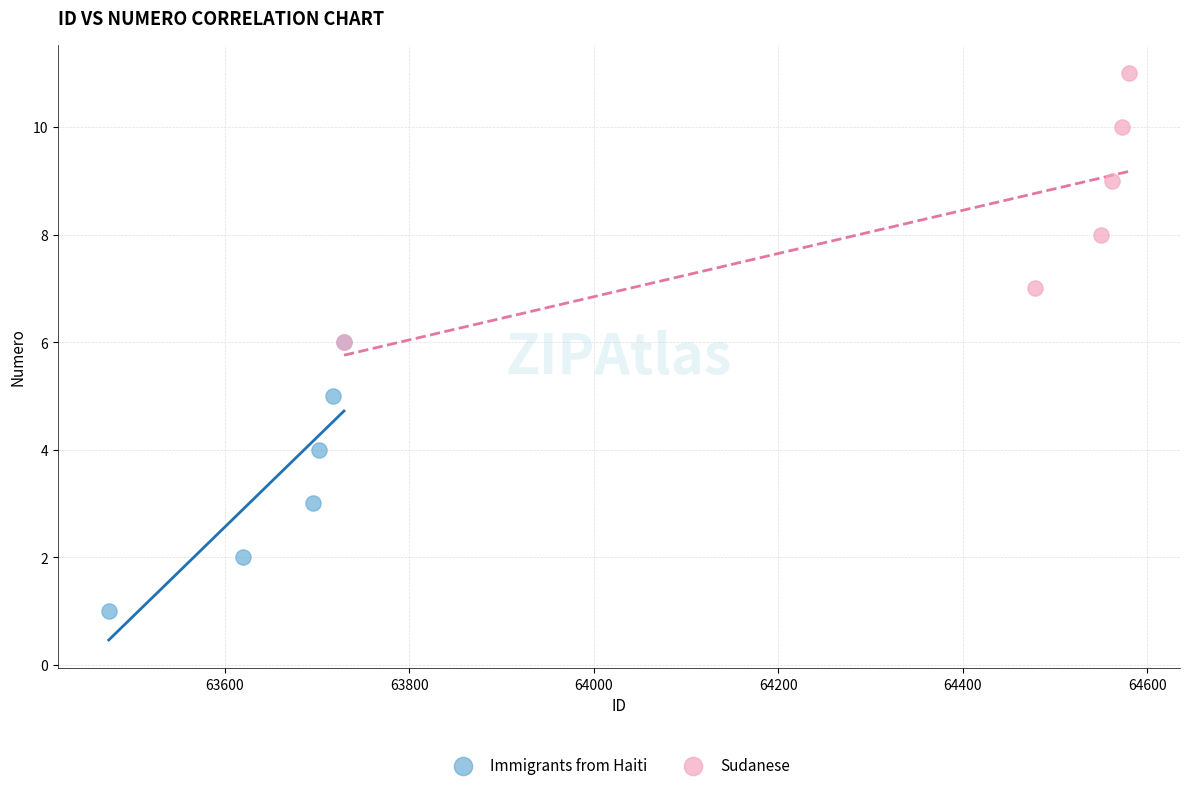

Which series reaches the maximum Y coordinate?

Sudanese